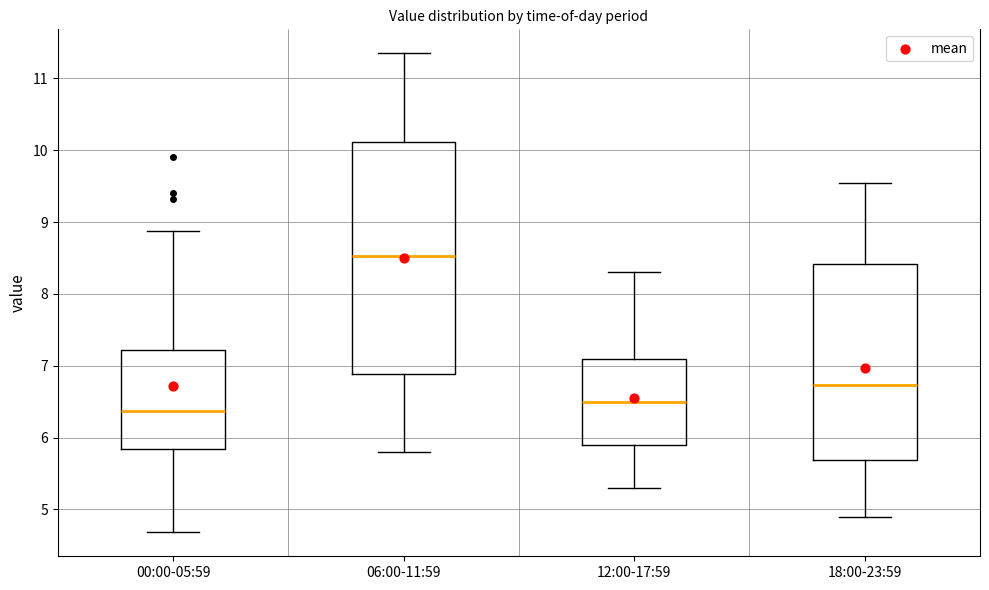

Which box's median line is the highest?

06:00-11:59